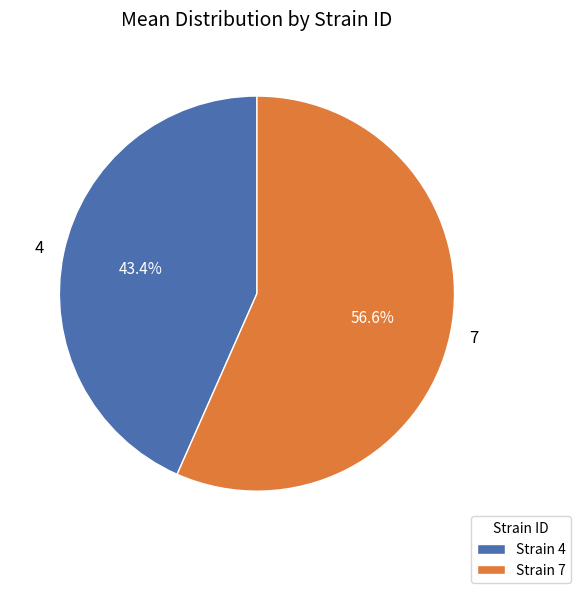

Rank the categories by value from highest to lowest.

7, 4